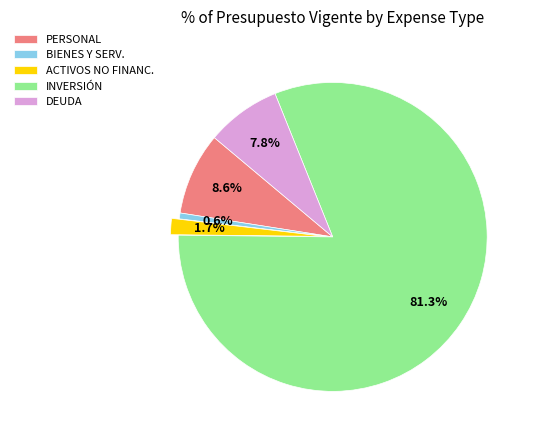

Combined, what portion of the pie is INVERSIÓN and DEUDA?

89.1%